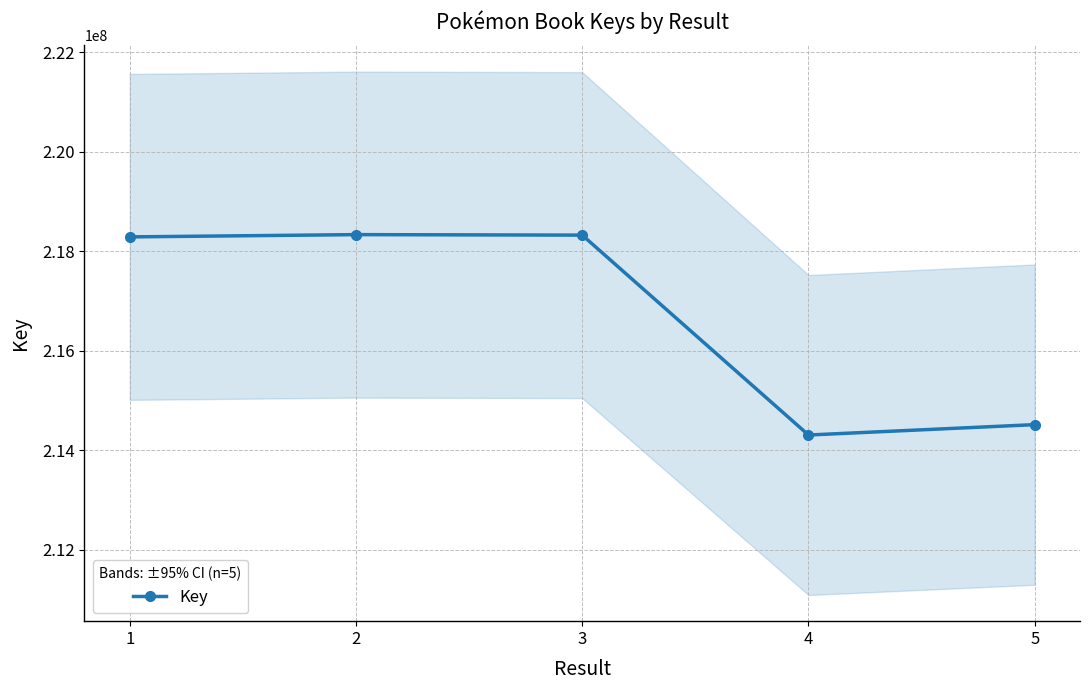

Reading left to right, extract all data points from this chart.

218290145	218335874	218325940	214309345	214517940